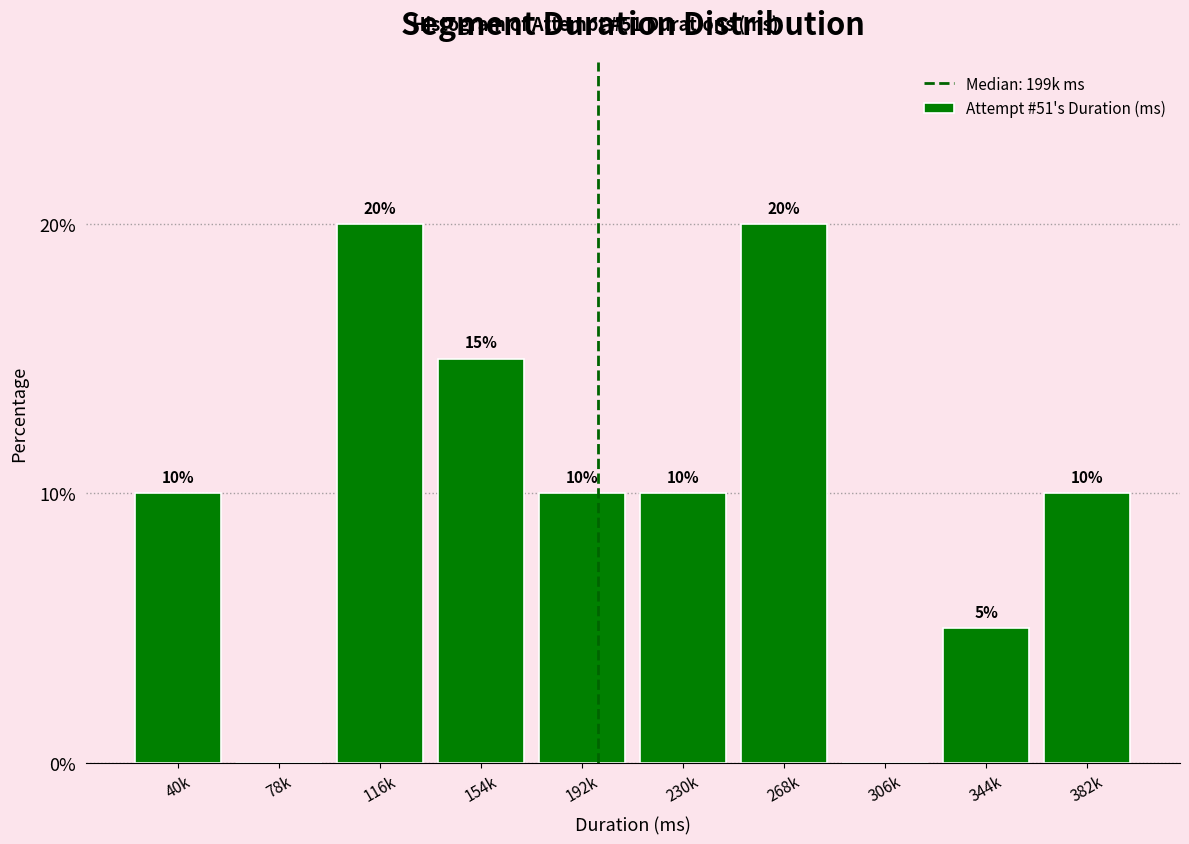

Reading left to right, what are all the values shown in this chart?

40k=10	78k=0	116k=20	154k=15	192k=10	230k=10	268k=20	306k=0	344k=5	382k=10